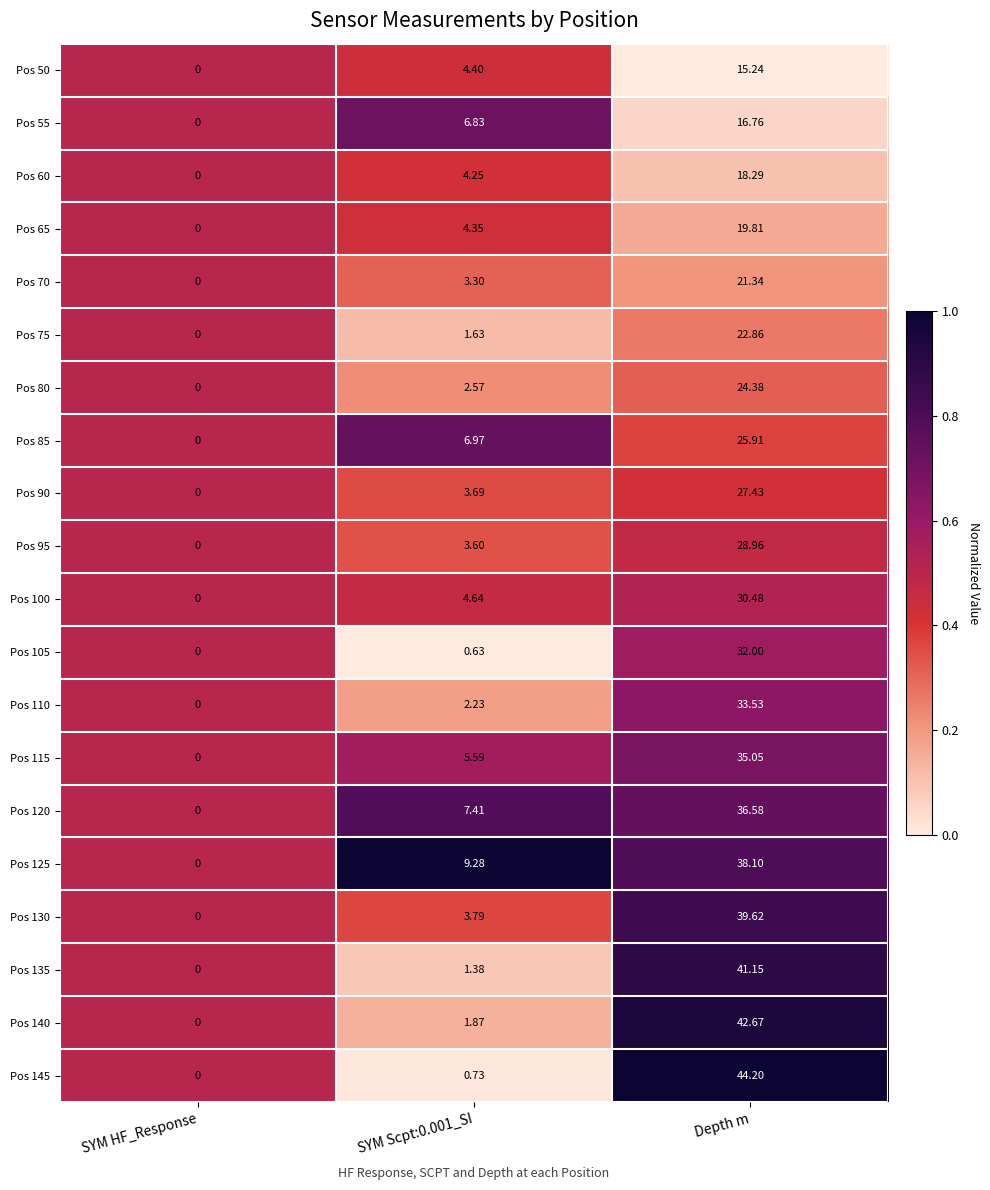

What is the difference between the highest and lowest values at Depth m?

29.0